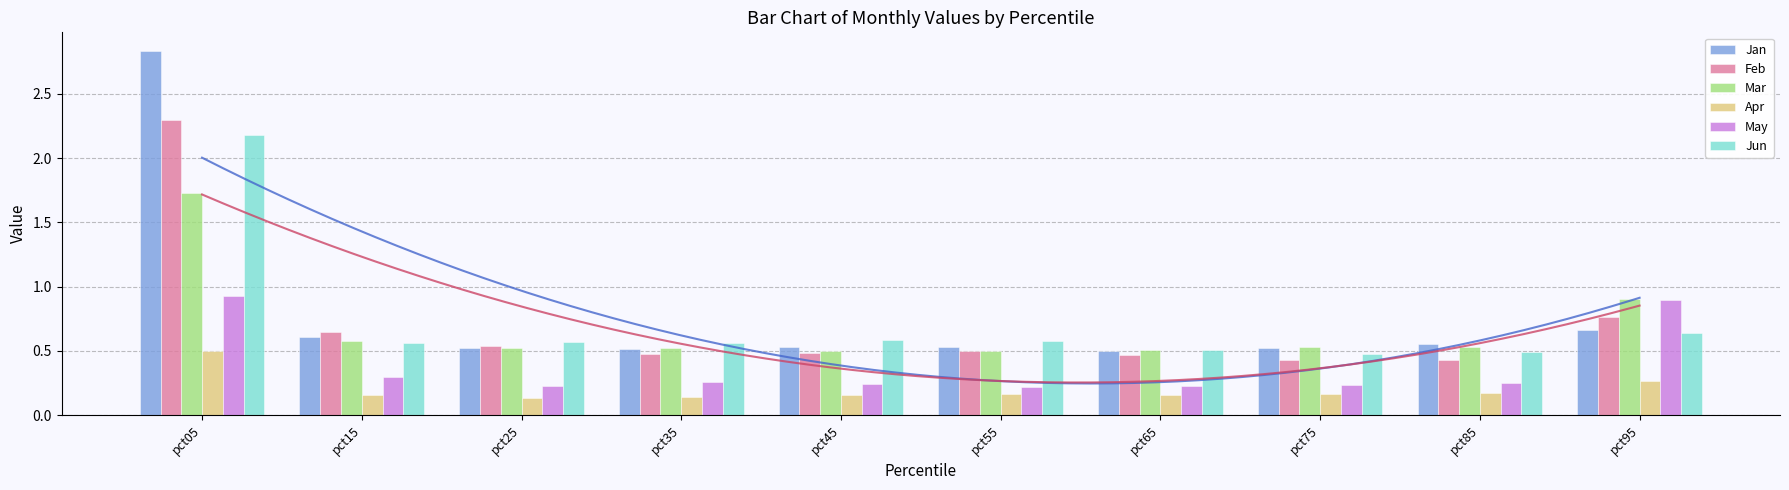

What is the value of the May bar at the 8th from the left?

0.2